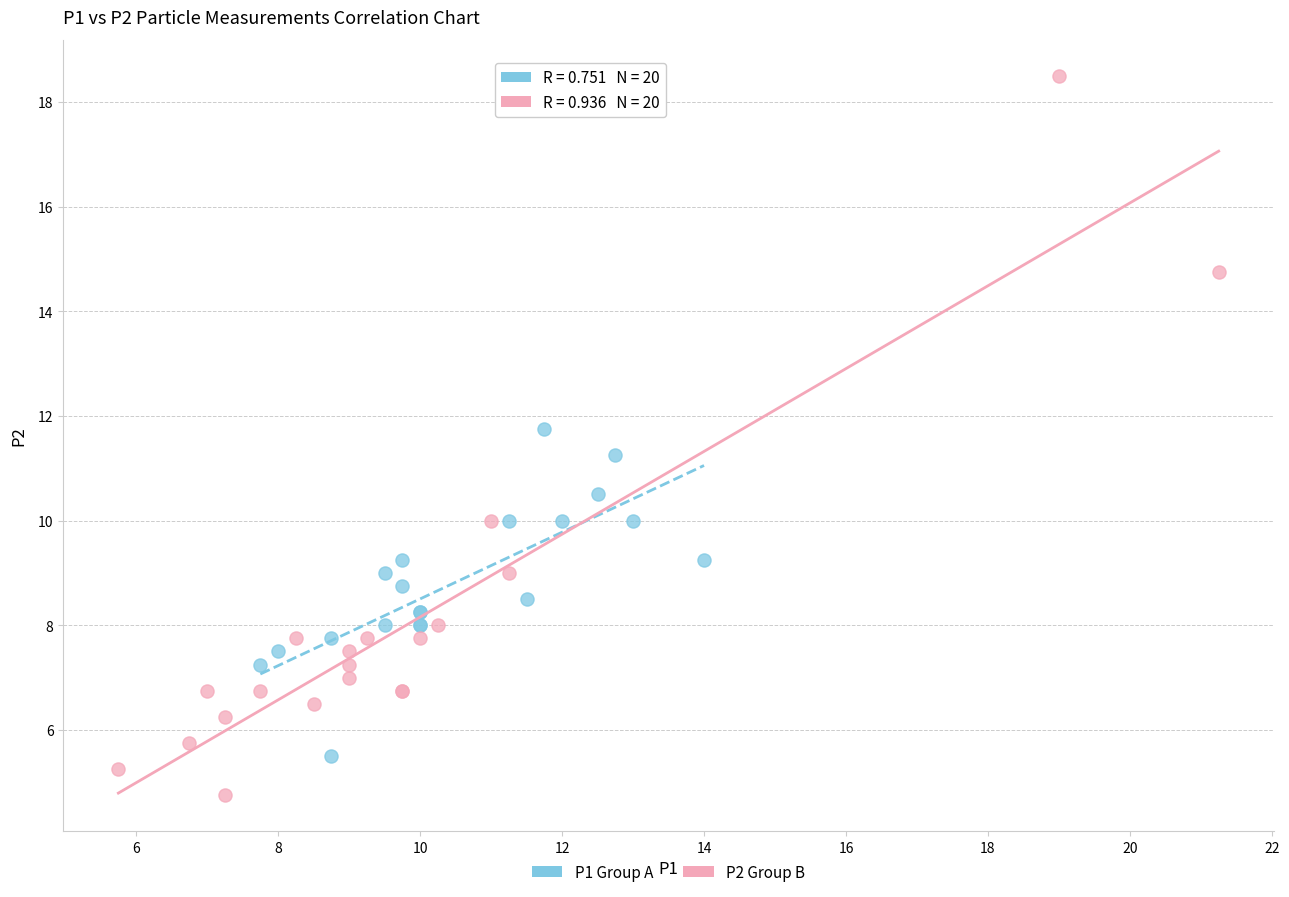

Which series has the widest spread of Y values?

P2 Group B